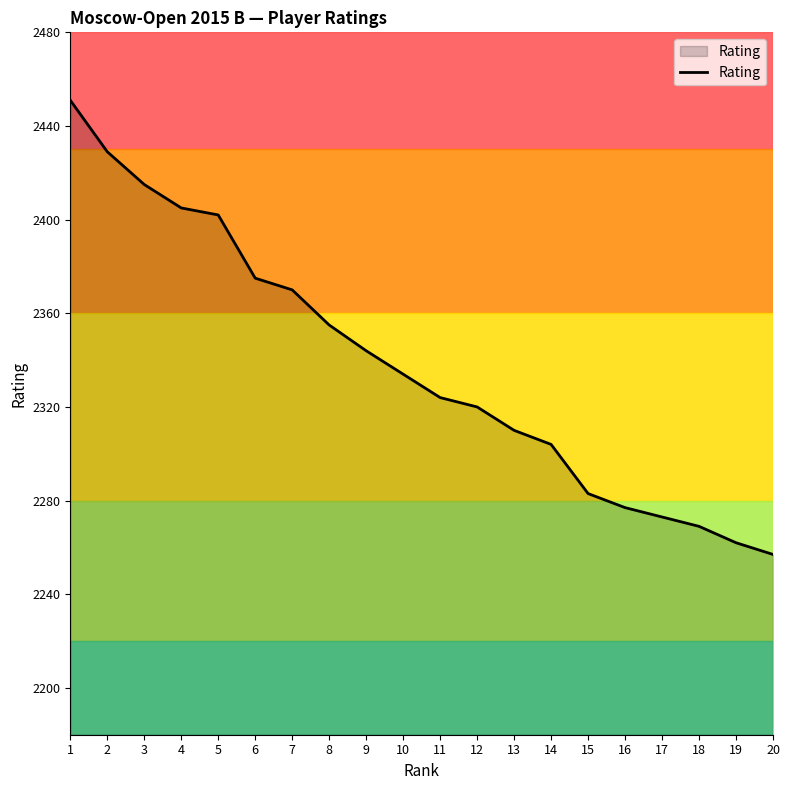

The chart shows a value of 2375 at 6. True or false?

True